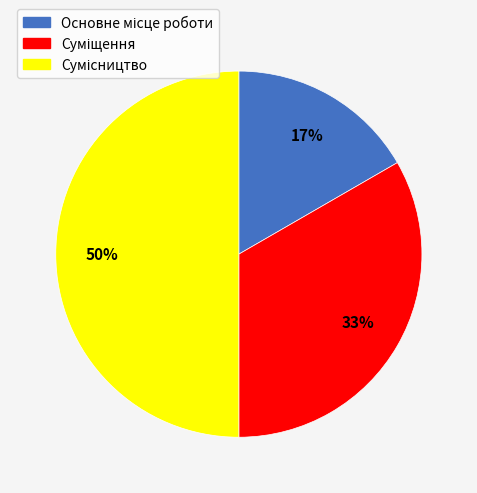

To the nearest percent, what is the difference between the largest and smallest slice percentages?

33%